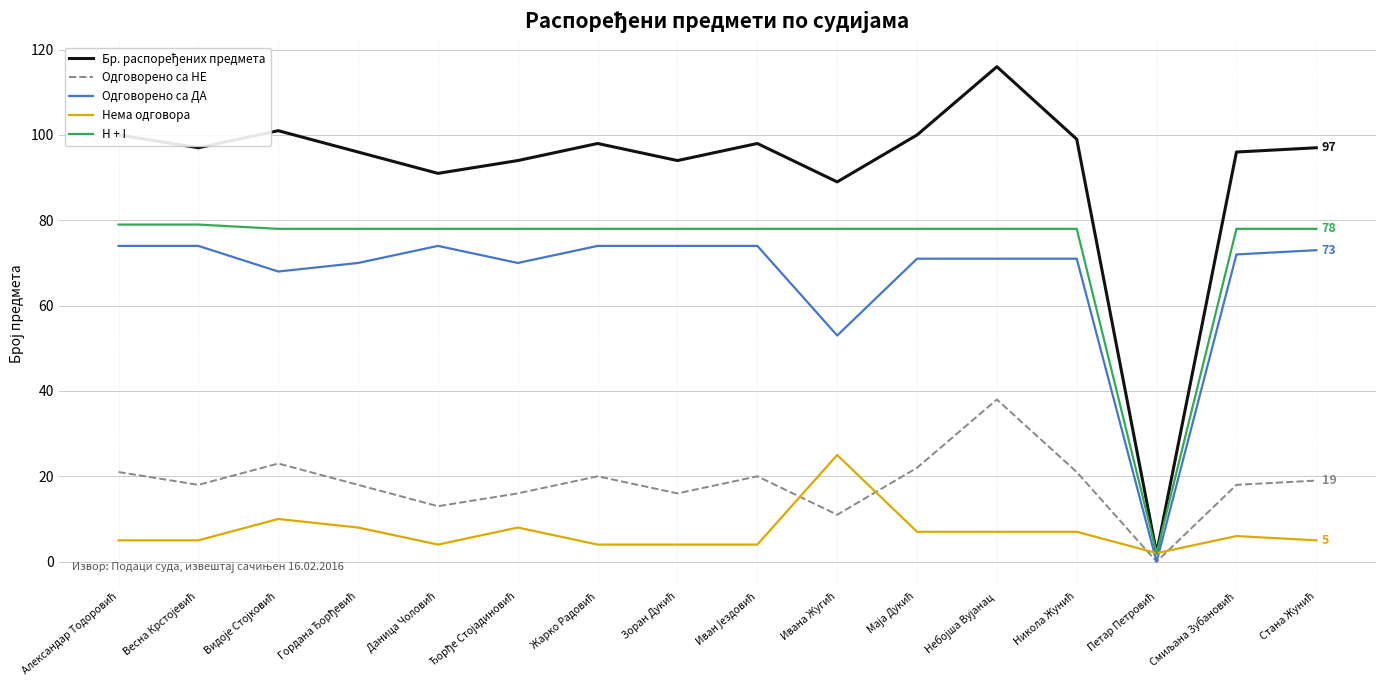

What is the highest value of the H + I series?

79